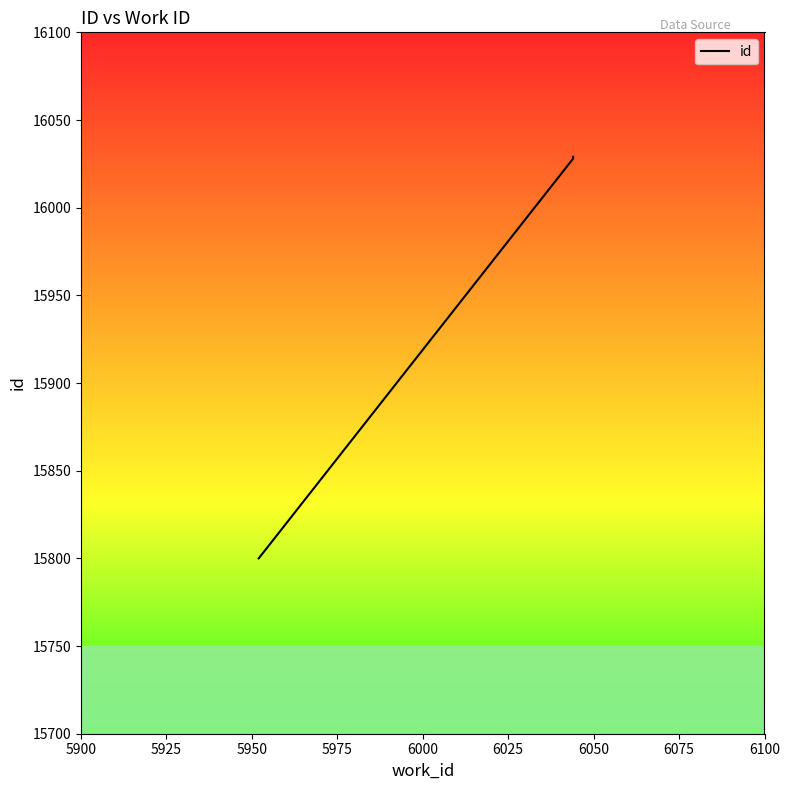

Is it true that the value at 5900 is 4909?

False